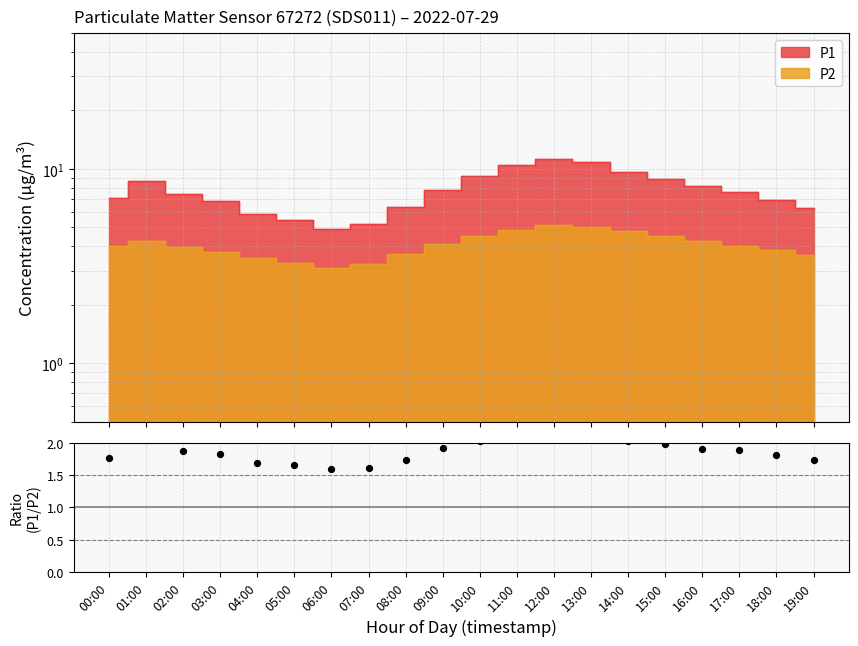

Which has a higher value, 04:00 or 00:00?

00:00